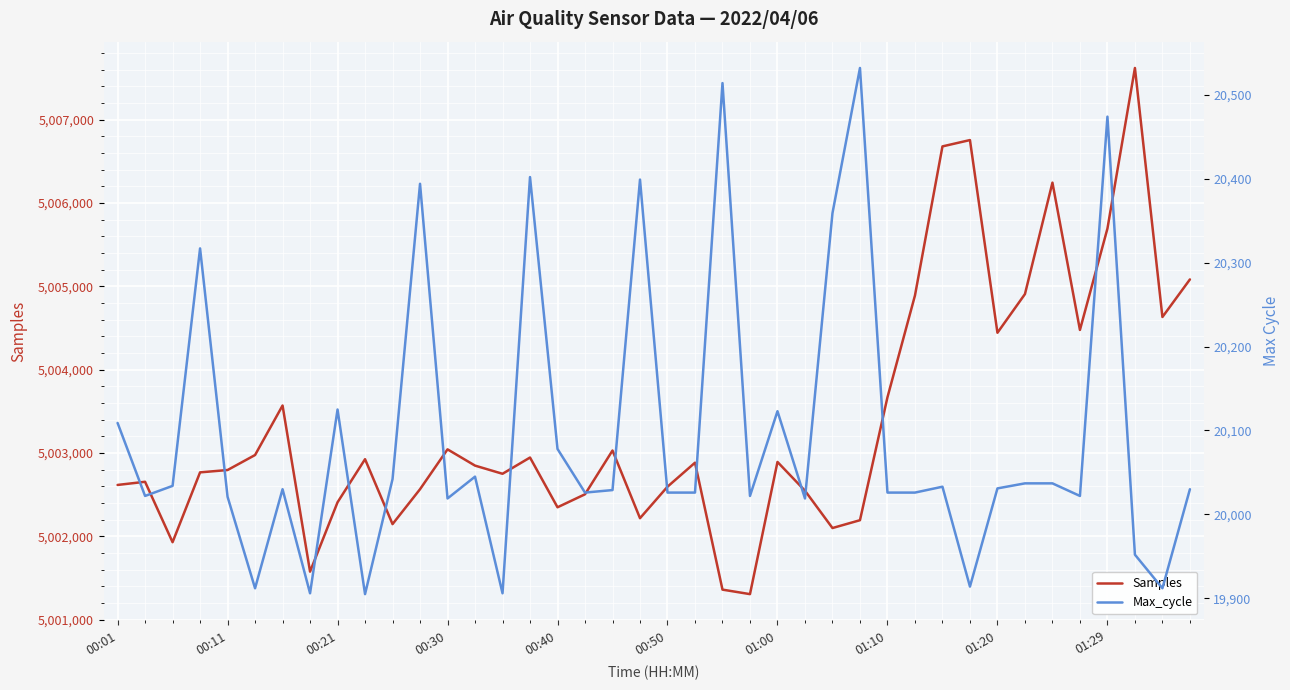

What is the minimum value for Samples?

5001308